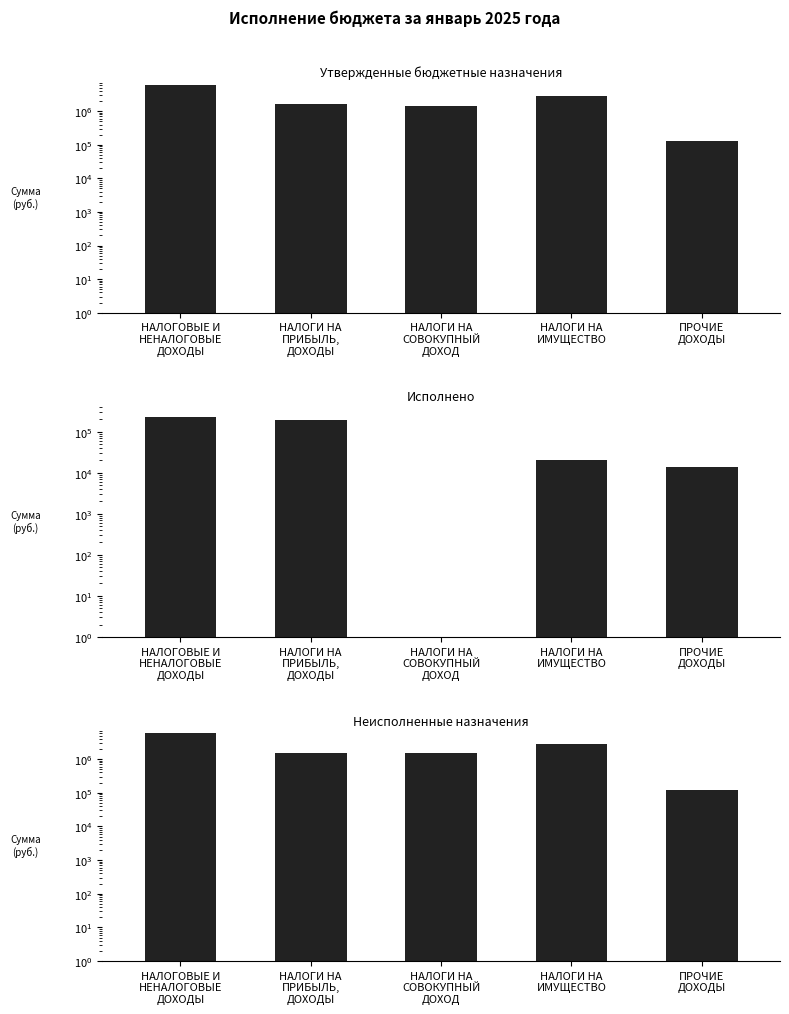

Is the value of Исполнено at НАЛОГОВЫЕ И
НЕНАЛОГОВЫЕ
ДОХОДЫ greater than the value of Неисполненные назначения at НАЛОГОВЫЕ И
НЕНАЛОГОВЫЕ
ДОХОДЫ?

No